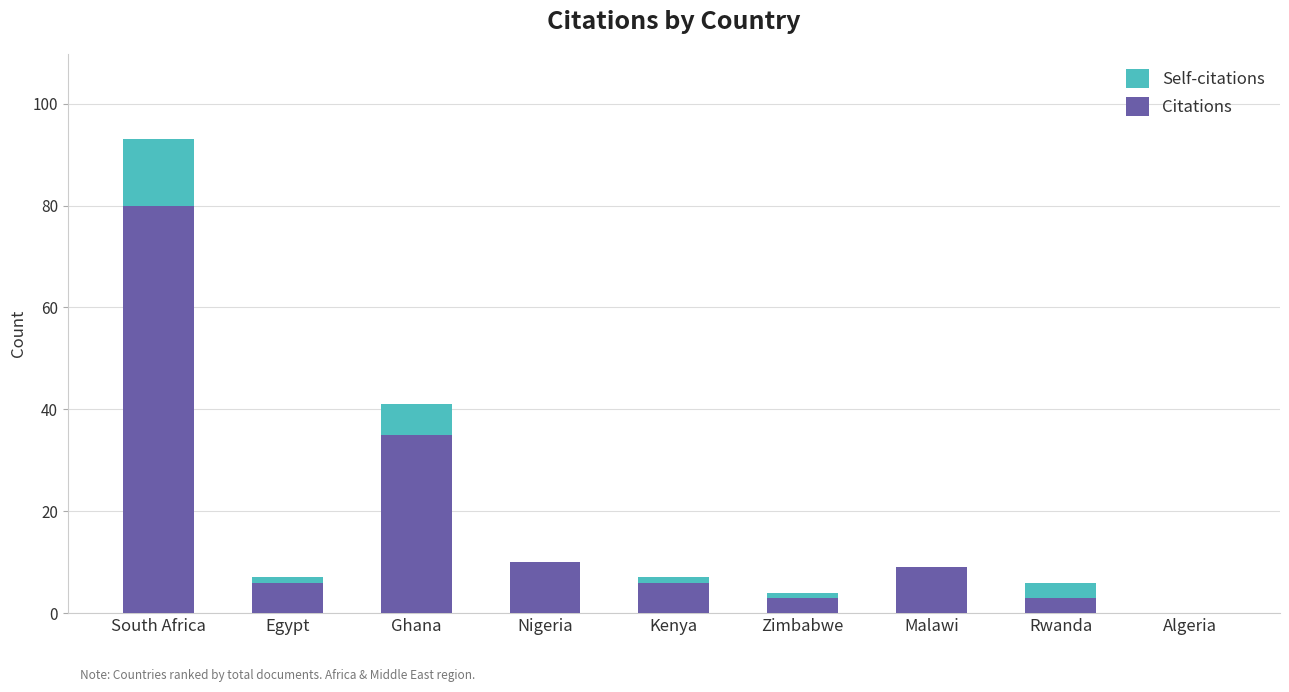

Count the number of categories in the chart.

9